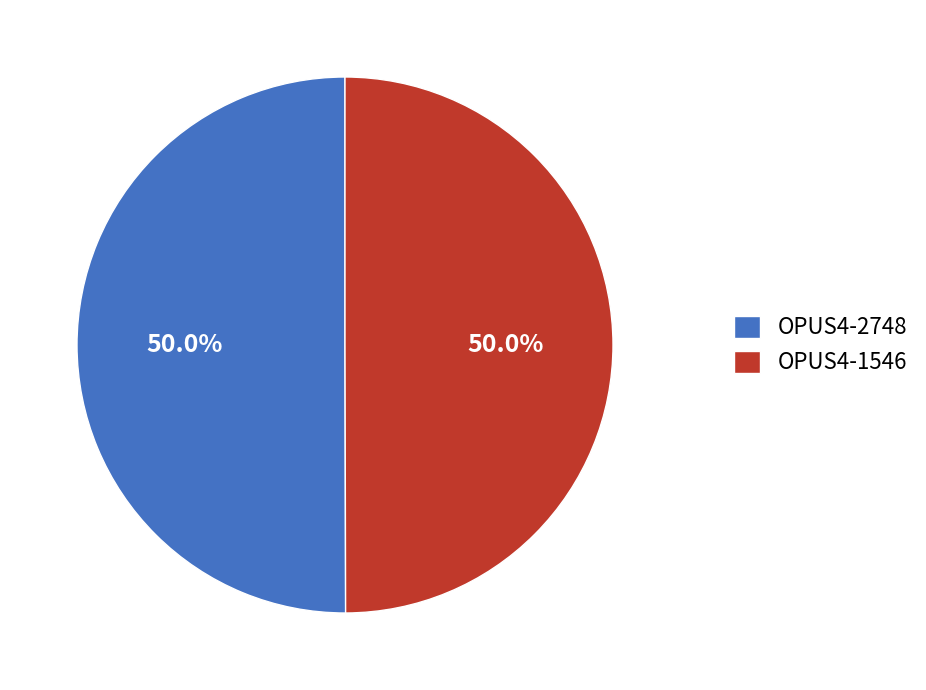

What is the ratio of the value at OPUS4-2748 to the value at OPUS4-1546?

1.0